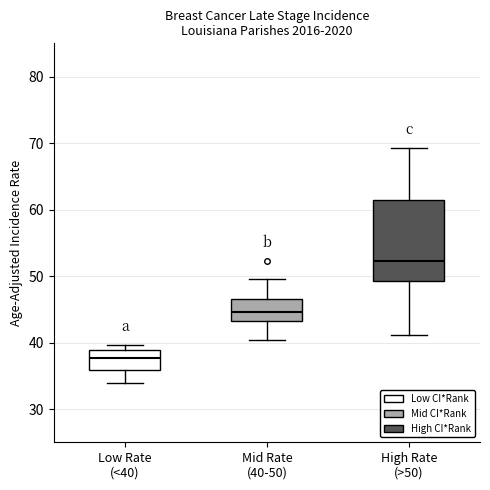

Reading left to right, transcribe this box plot: for each box, give where its median line is, the range the box spans, and where its two whiskers end, as read against the y-axis. The values are not printed on the chart, so give them approximately, as read against the axis.

Low Rate (<40): median 38, box 36 to 39, whiskers 34 to 40
Mid Rate (40-50): median 45, box 43 to 46, whiskers 40 to 50
High Rate (>50): median 52, box 49 to 61, whiskers 41 to 69